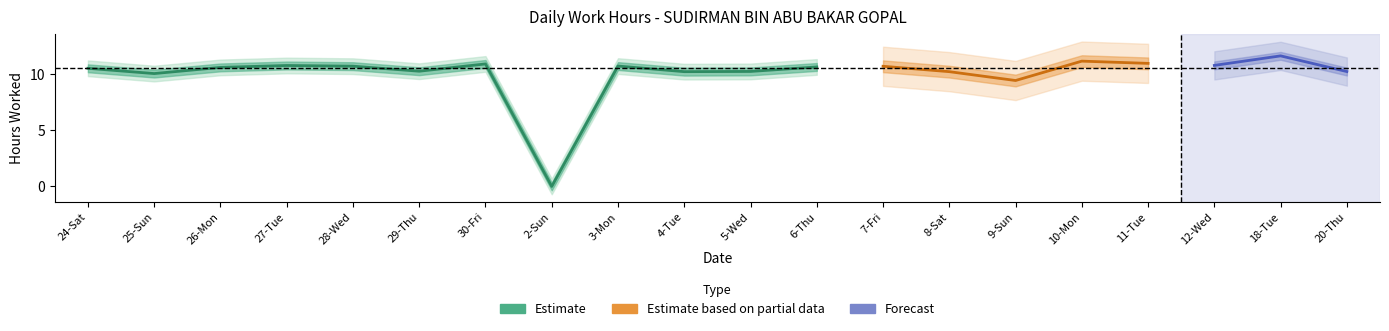

Is it true that the value at 6-Thu is 18.9?

False